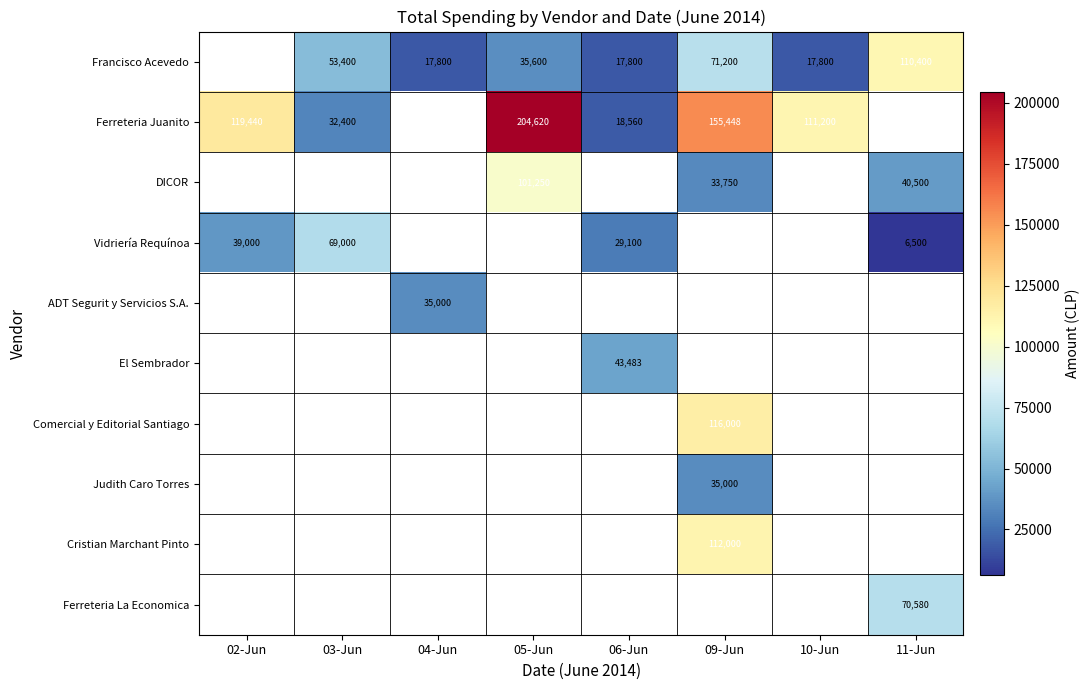

What is the smallest value displayed?

6500.0